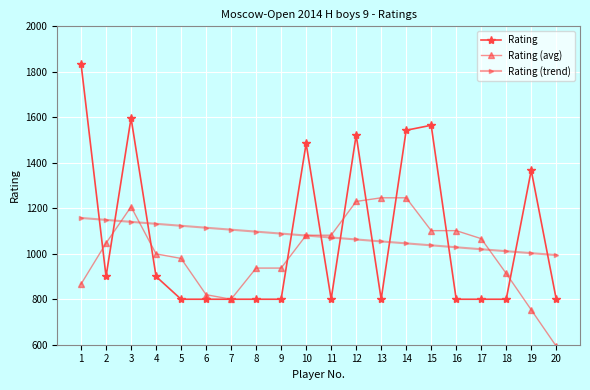

True or false: Rating has more than 1 points higher than both neighbors.

True